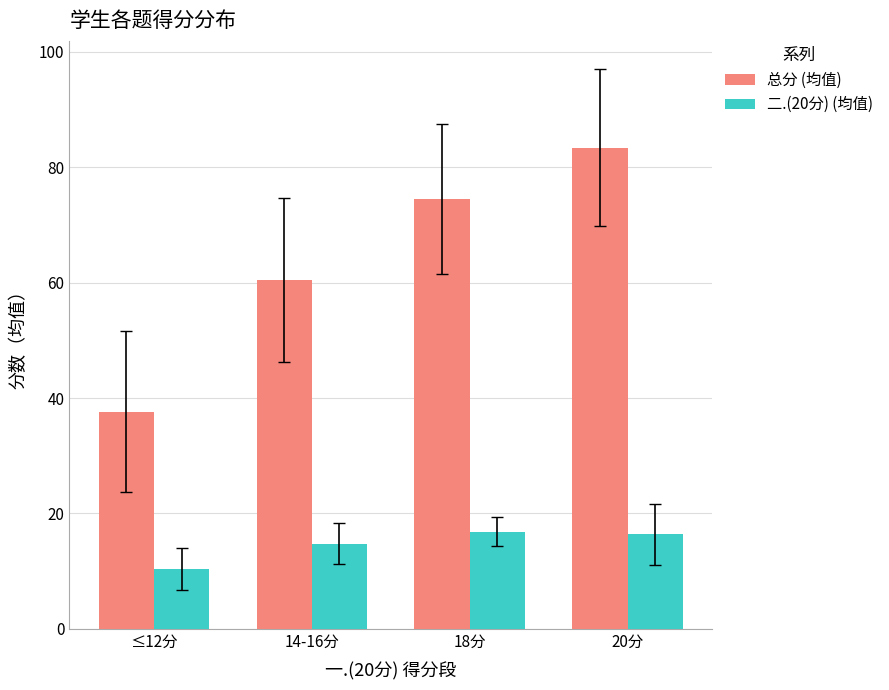

What is the label of the 1st bar from the right?

20分